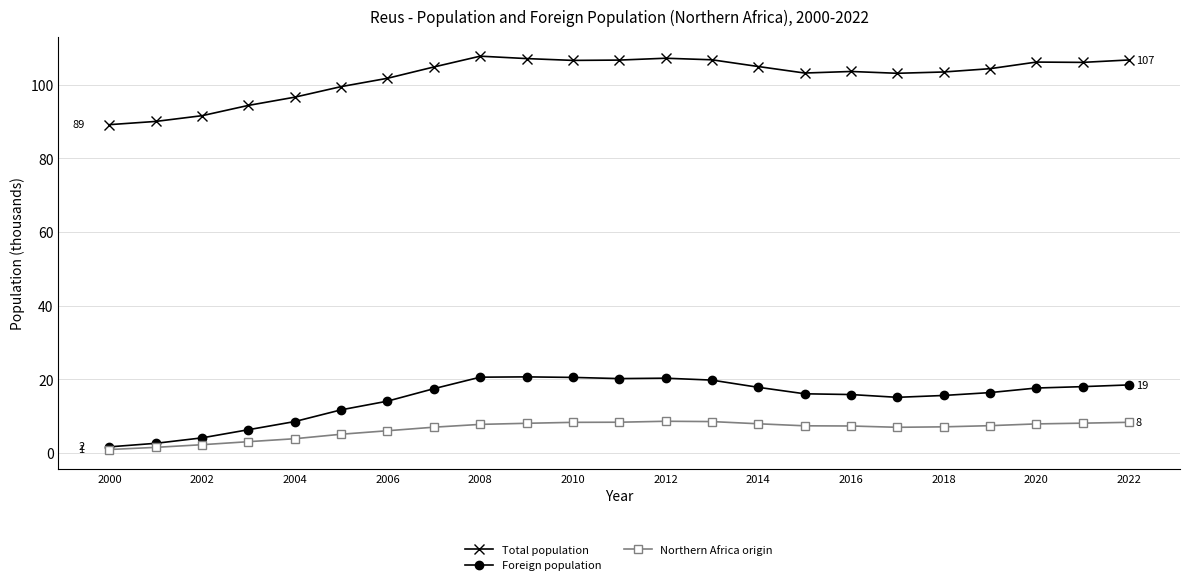

Rank the series by their maximum value, from highest to lowest.

Total population, Foreign population, Northern Africa origin